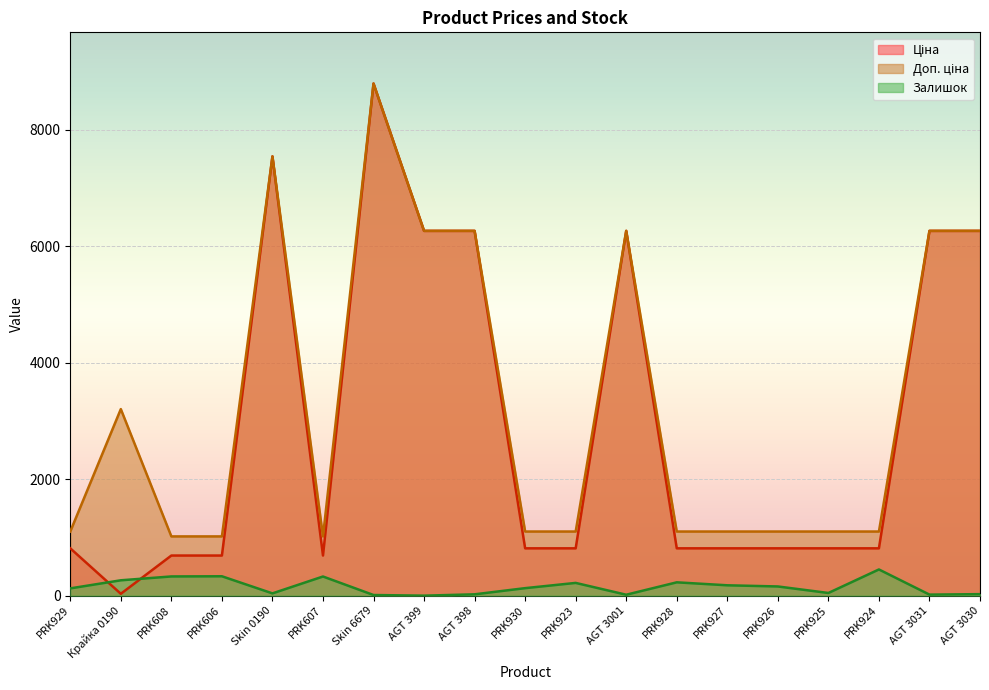

At which label does Доп. ціна first exceed 1101?

PRK929